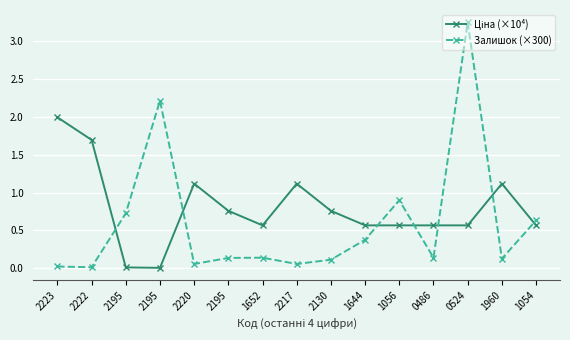

At 1056, list the series in order from smallest to largest.

Ціна (×10⁴), Залишок (×300)